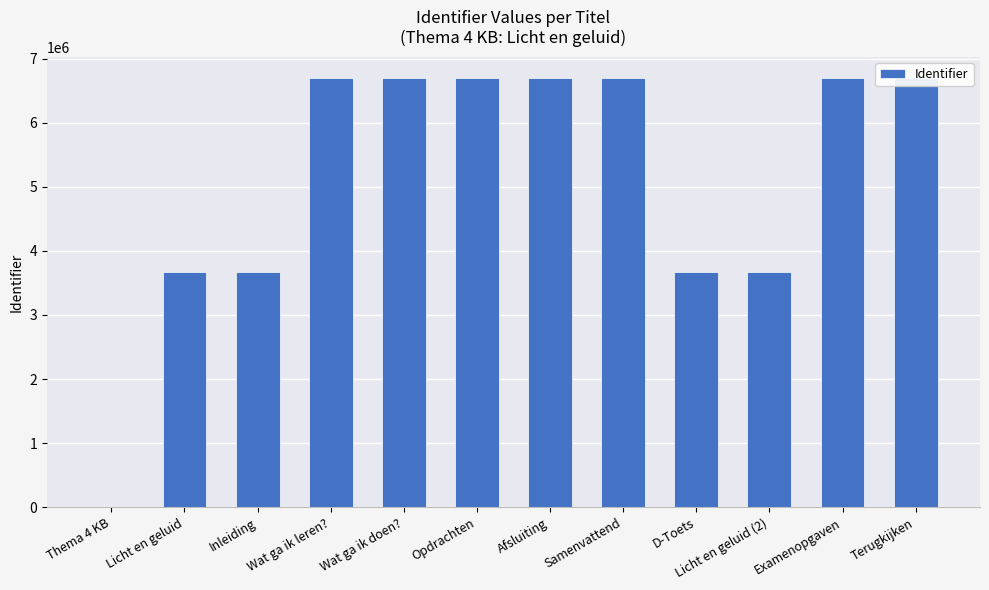

Rank the categories by value from highest to lowest.

Terugkijken, Examenopgaven, Samenvattend, Afsluiting, Opdrachten, Wat ga ik doen?, Wat ga ik leren?, Licht en geluid (2), D-Toets, Inleiding, Licht en geluid, Thema 4 KB